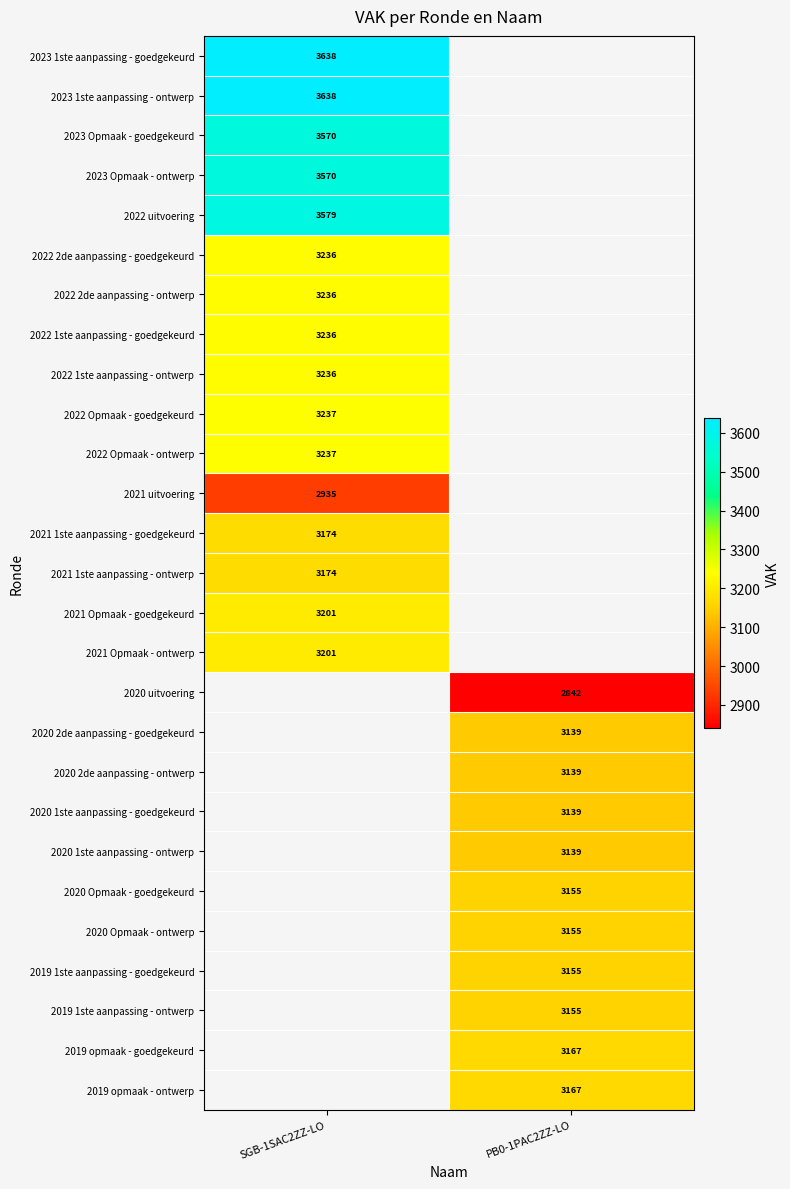

Is it true that 2021 Opmaak - goedgekeurd equals 1893 at SGB-1SAC2ZZ-LO?

False